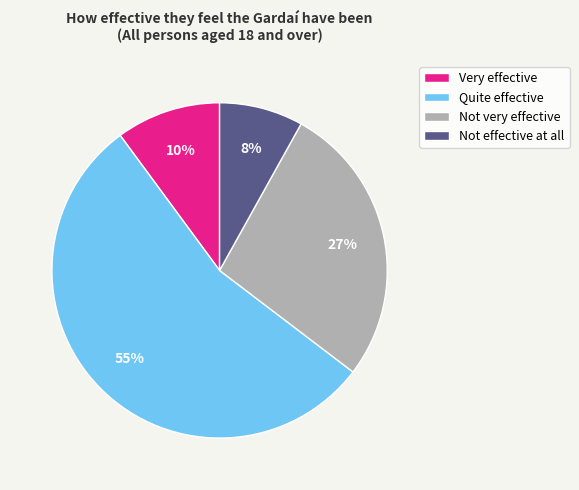

Is the sum of Not effective at all and Very effective greater than half?

No